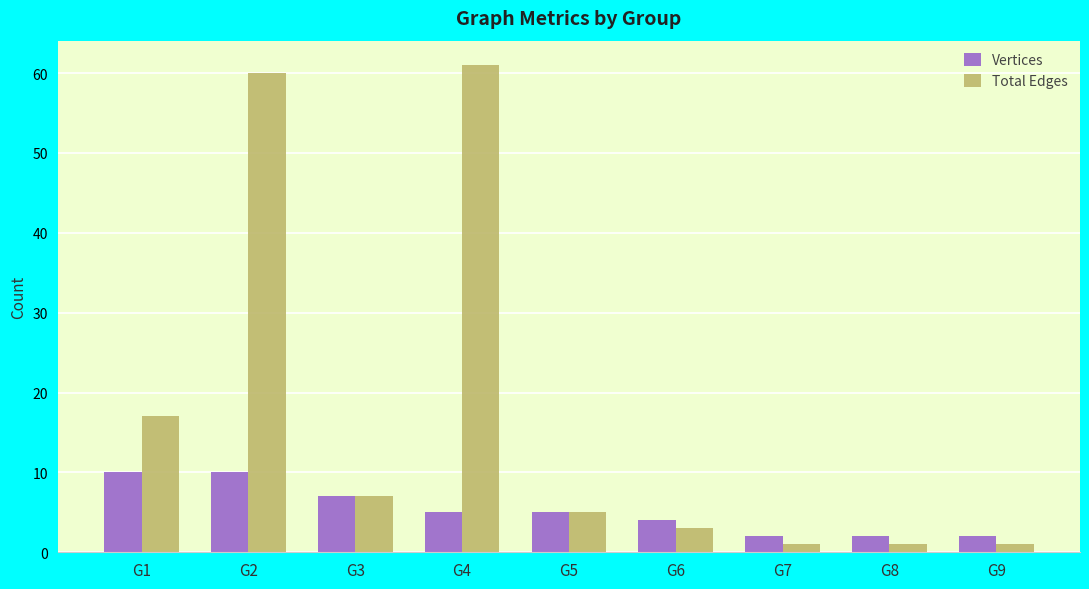

What is the maximum value shown in the chart?

61